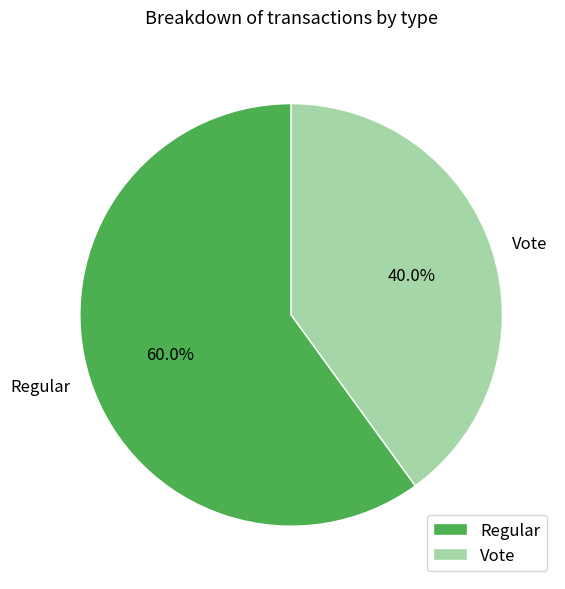

To the nearest percent, what percentage of the pie is Regular?

60%